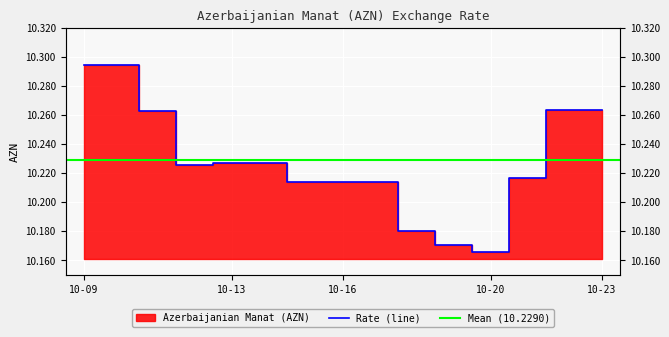

Between 2021-10-16 and 2021-10-14, which is larger?

2021-10-14